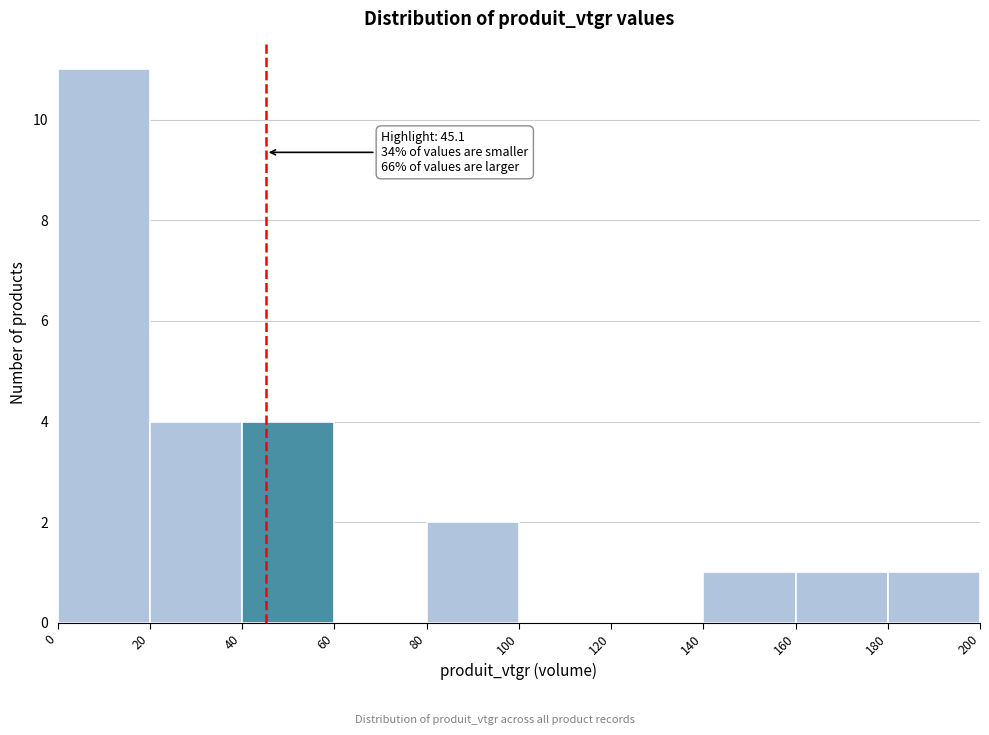

Which range on the x-axis has the tallest bar?

0 to 20